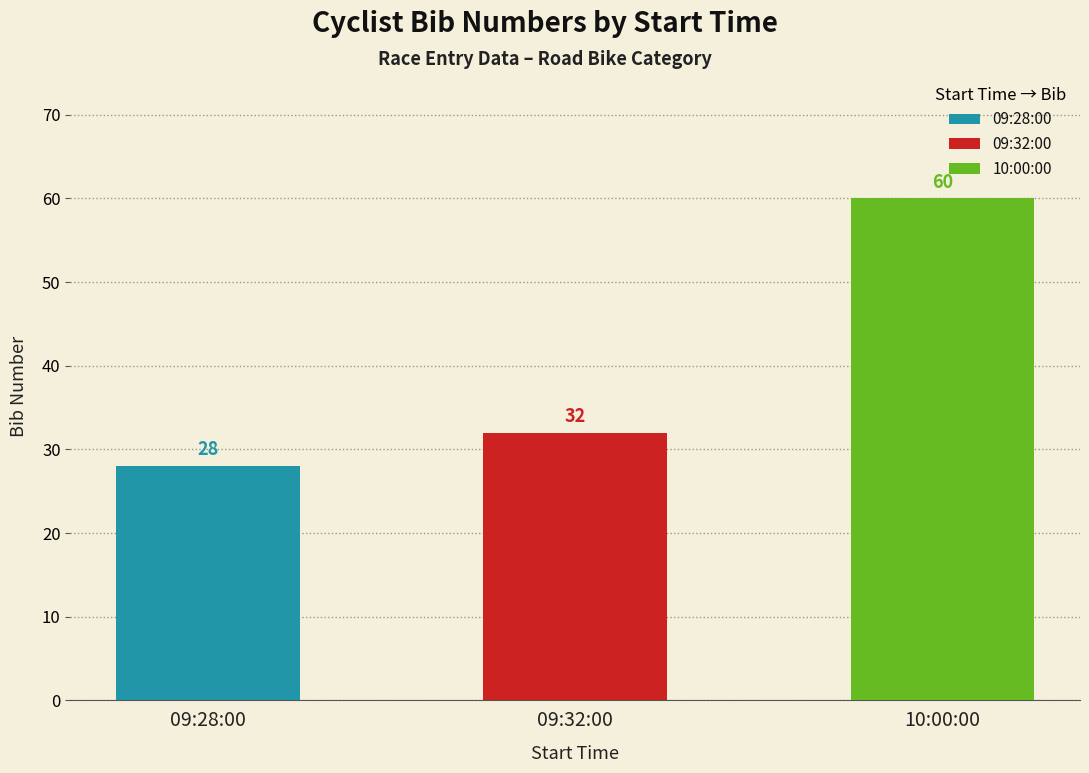

What is the value of the 3rd bar from the left?

60